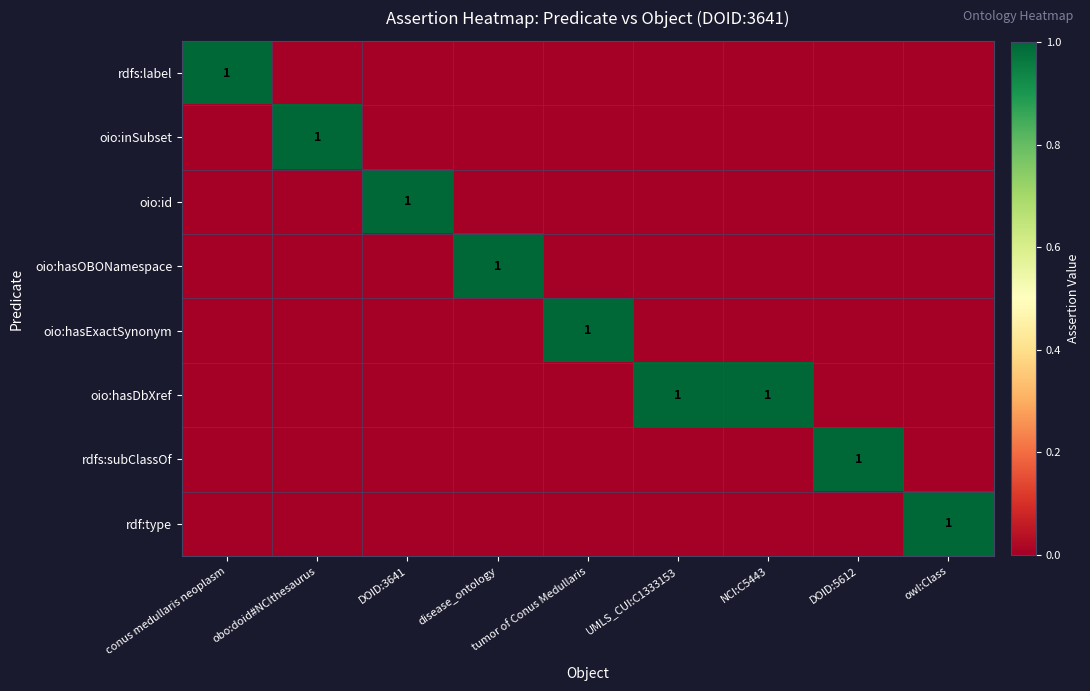

The value of oio:hasDbXref at NCI:C5443 is 0. True or false?

False